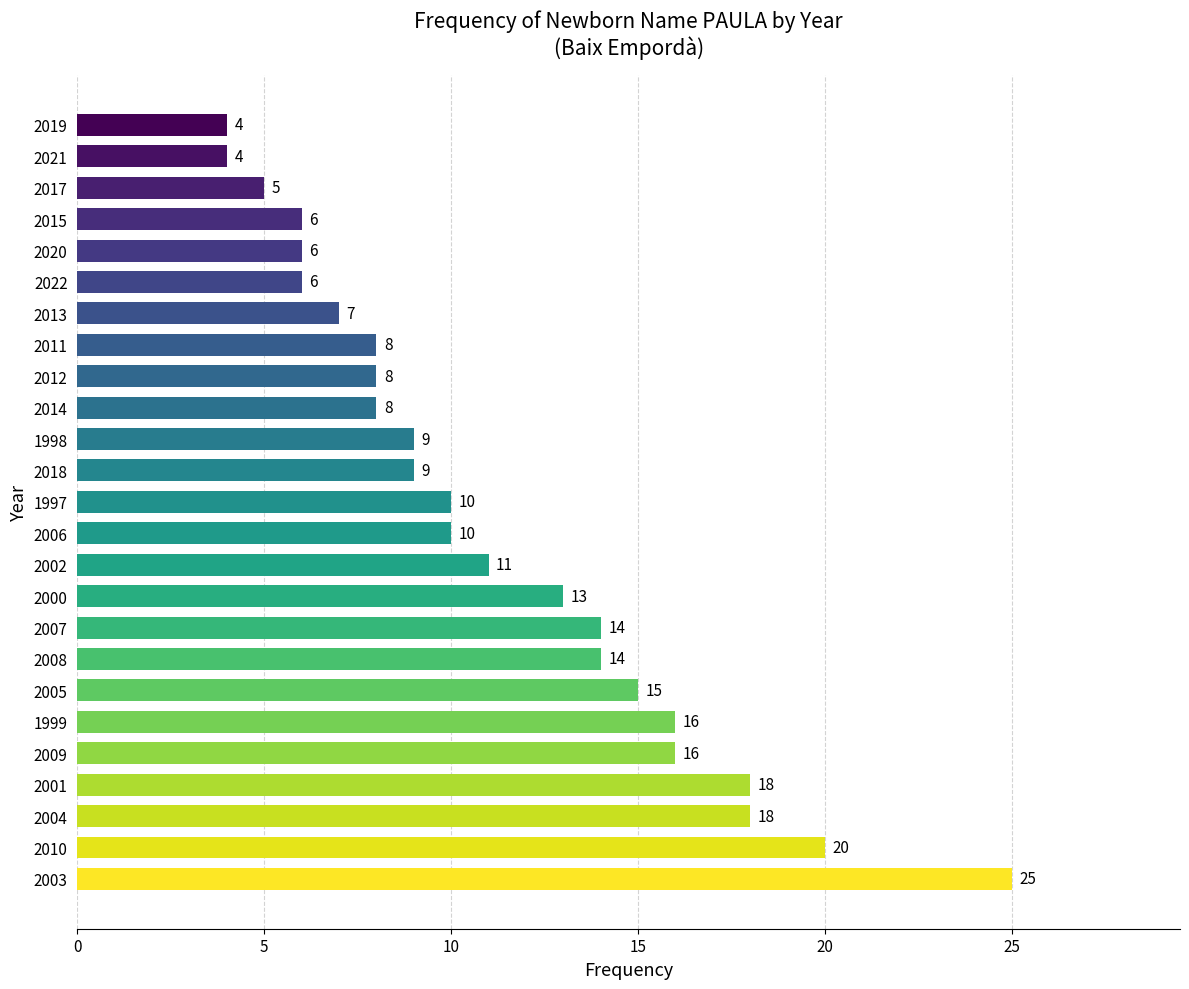

True or false: the data shows 3 at 2013.

False